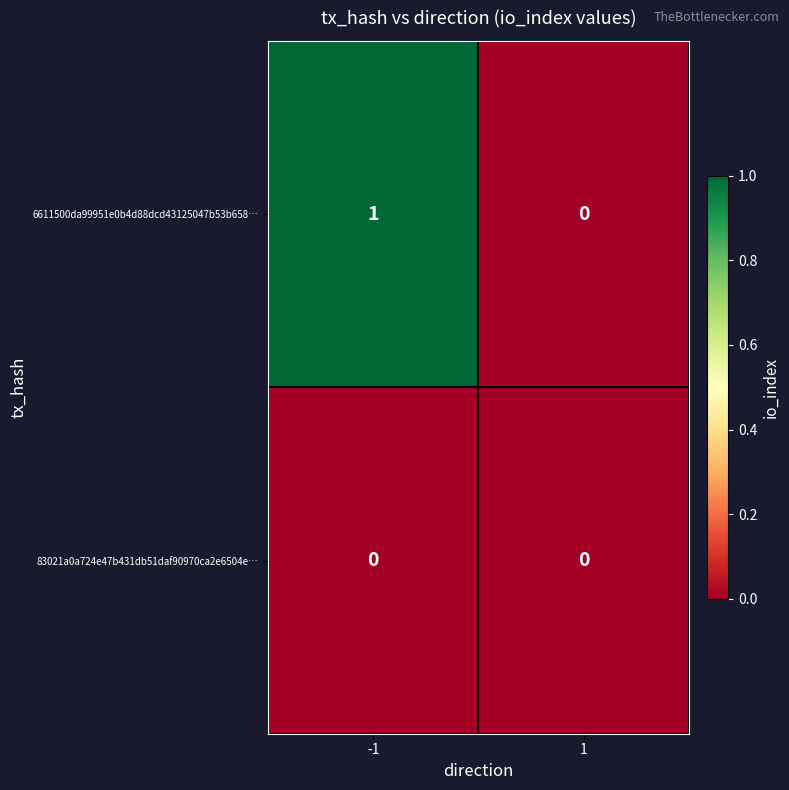

Is the value of 83021a0a724e47b431db51daf90970ca2e6504e… at 1 greater than the value of 6611500da99951e0b4d88dcd43125047b53b658… at -1?

No